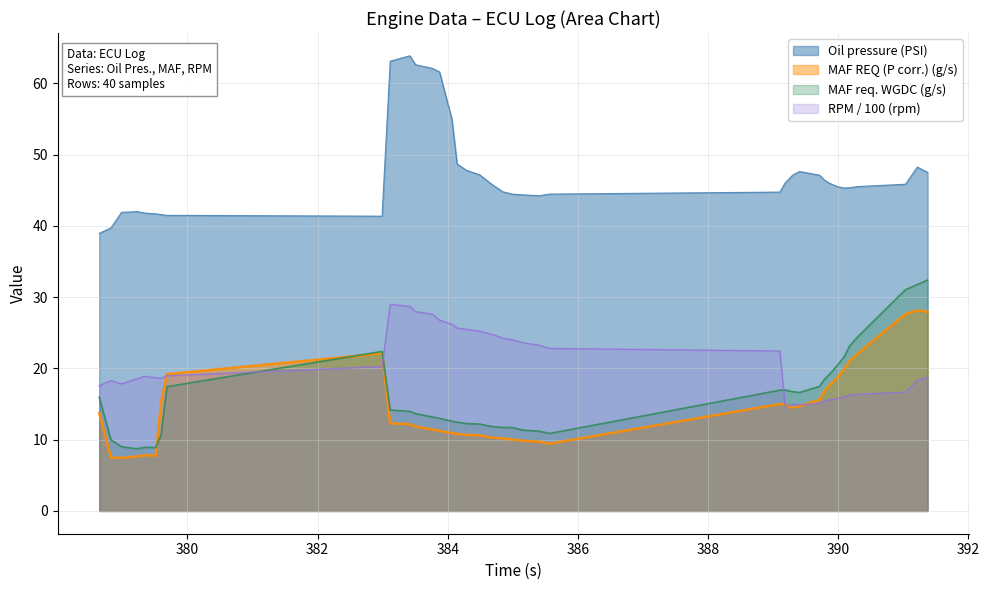

At which label does MAF req. WGDC (g/s) first exceed 13?

378.644